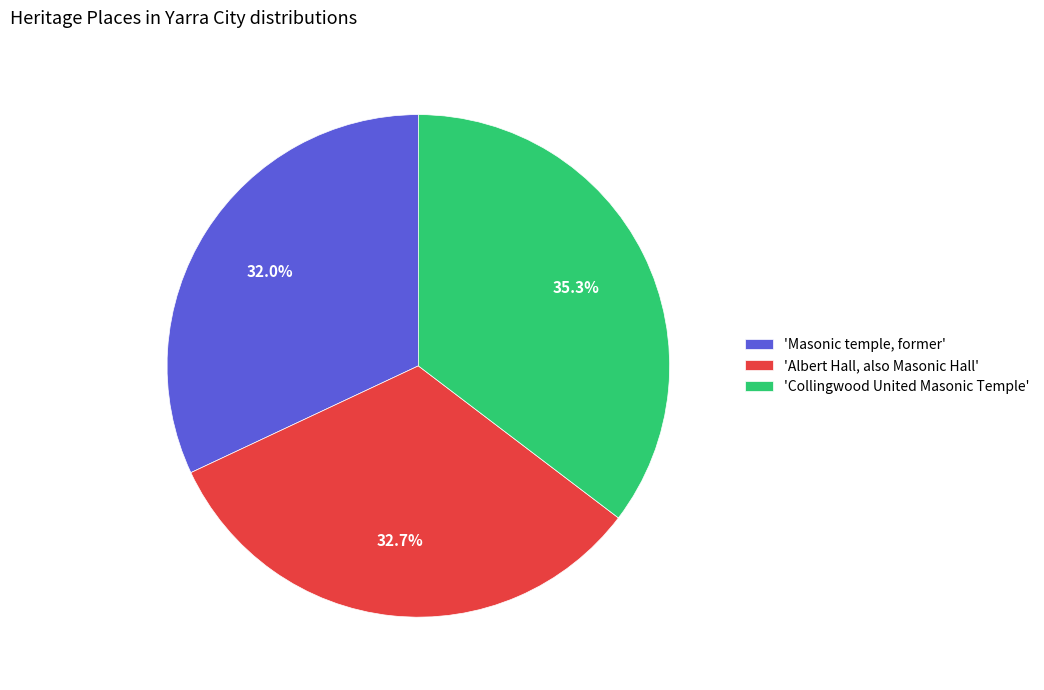

Between 'Masonic temple, former' and 'Albert Hall, also Masonic Hall', which is larger?

'Albert Hall, also Masonic Hall'